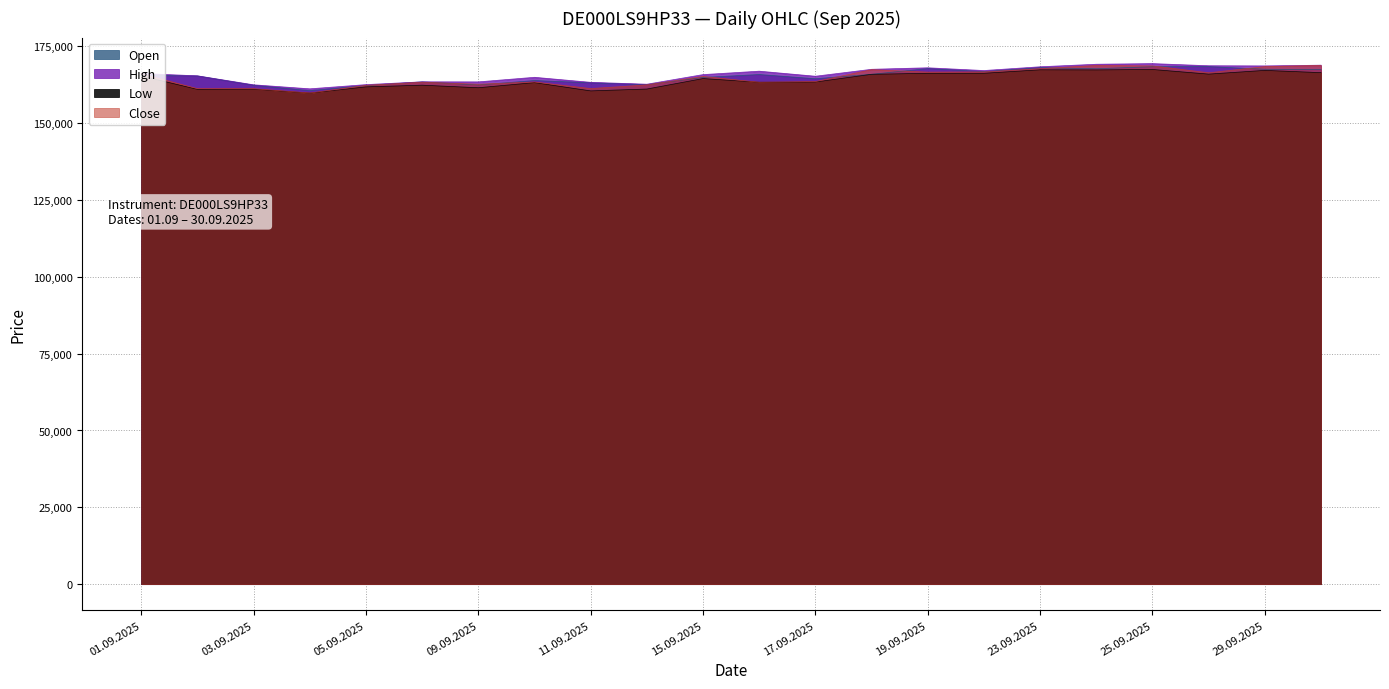

What is the minimum value for High?

161196